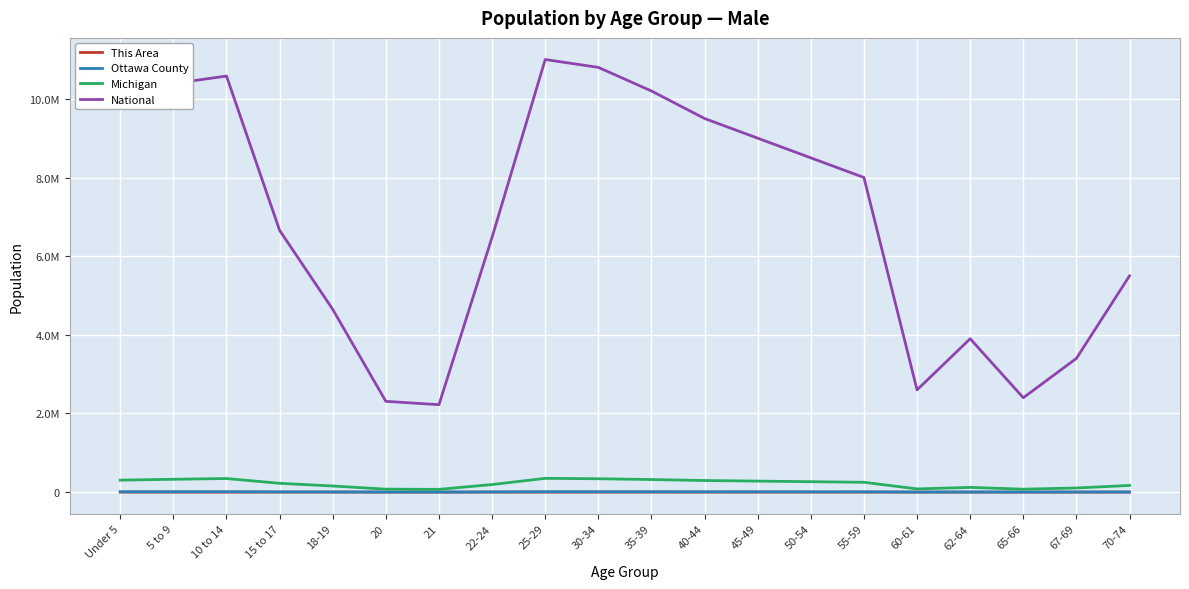

True or false: National and Ottawa County cross at least once.

False